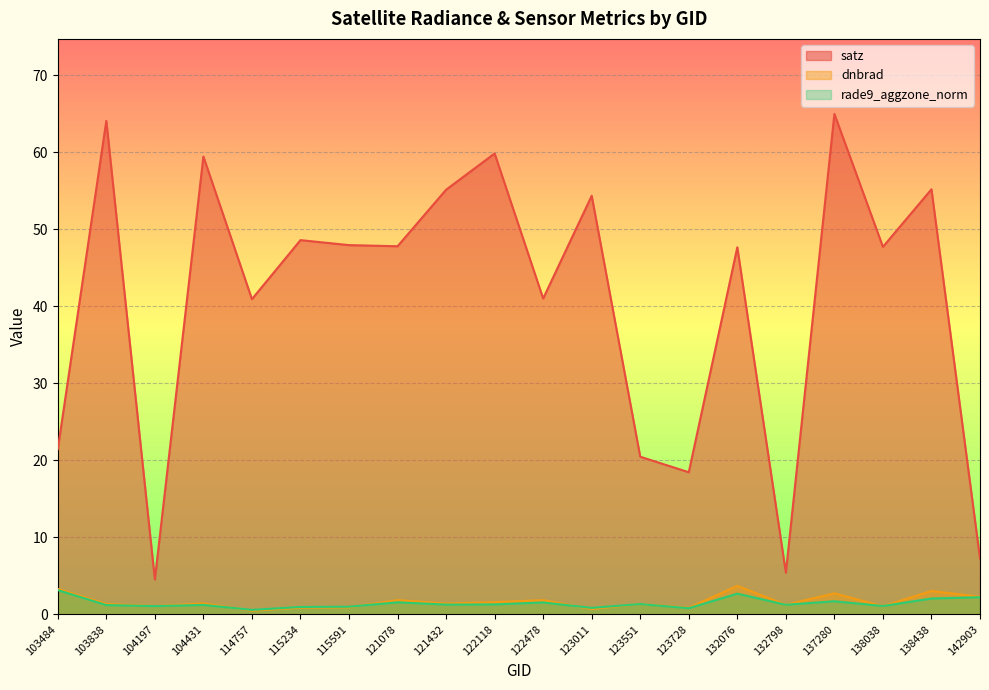

What is the difference between the rade9_aggzone_norm values at 103838 and 121078?

0.4